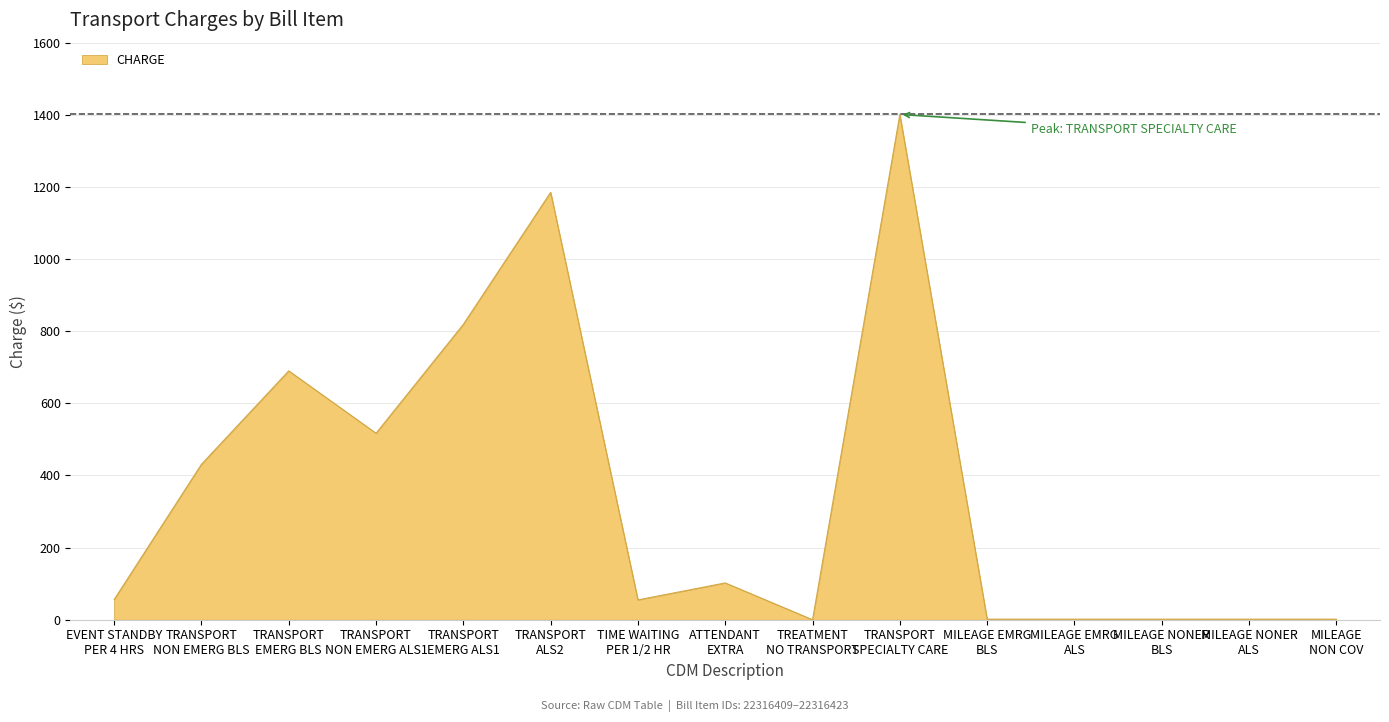

The value at MILEAGE
NON COV is 1.5. True or false?

True